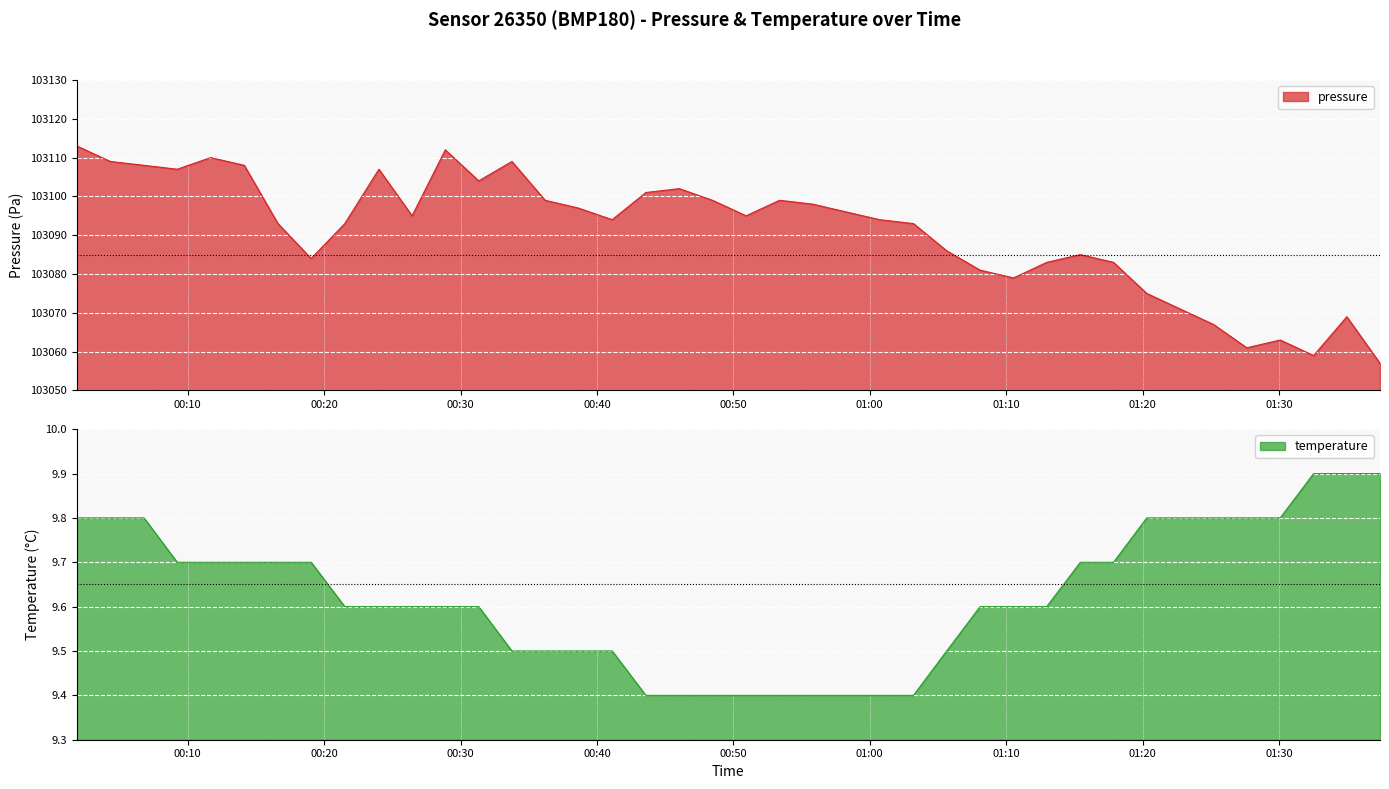

At how many categories does at least one series exceed 53561?

40